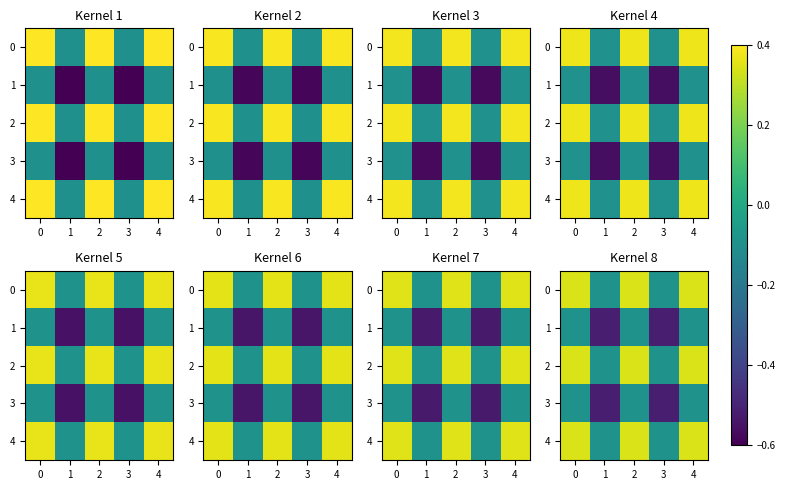

What is the smallest value displayed?

-0.5